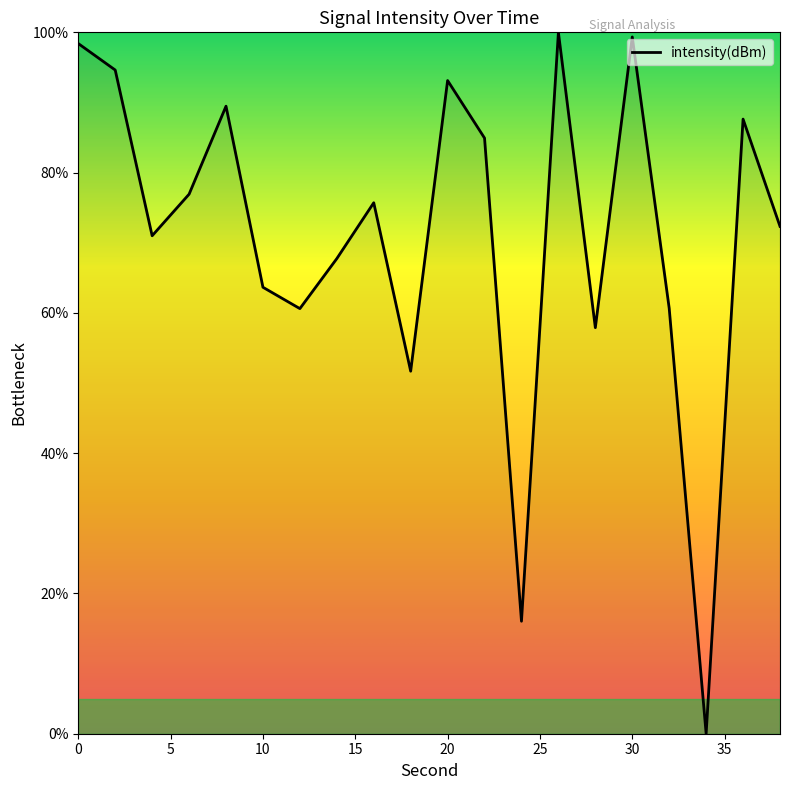

What is the maximum value shown in the chart?

100.0